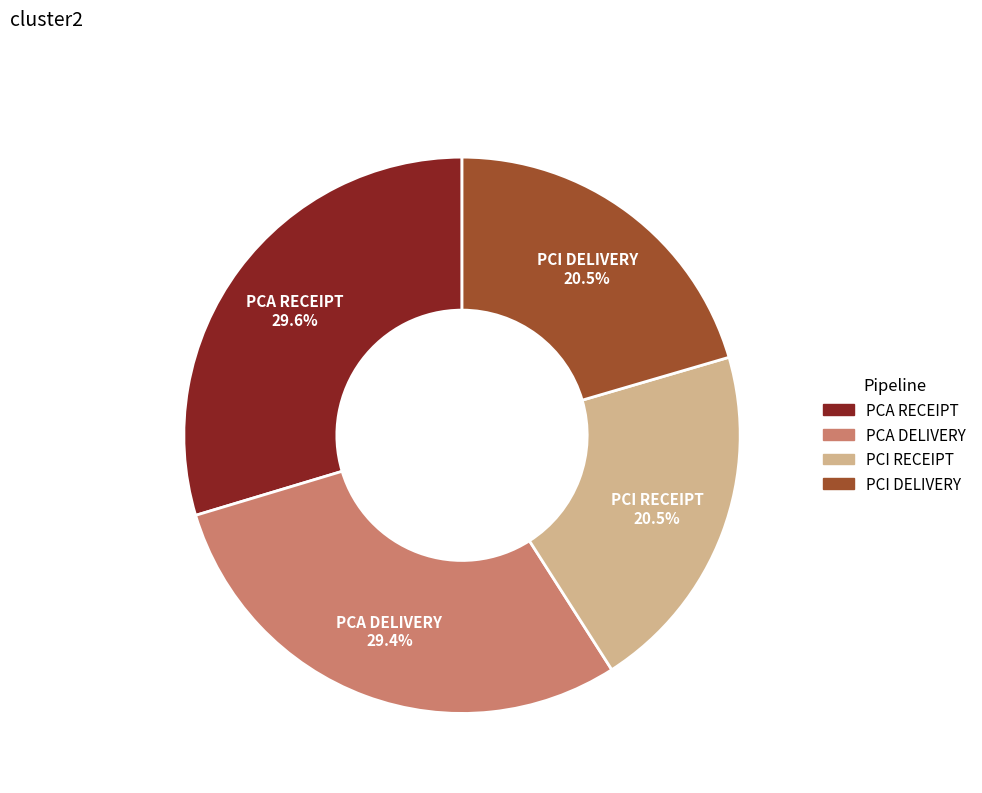

How many slices are in this pie chart?

4